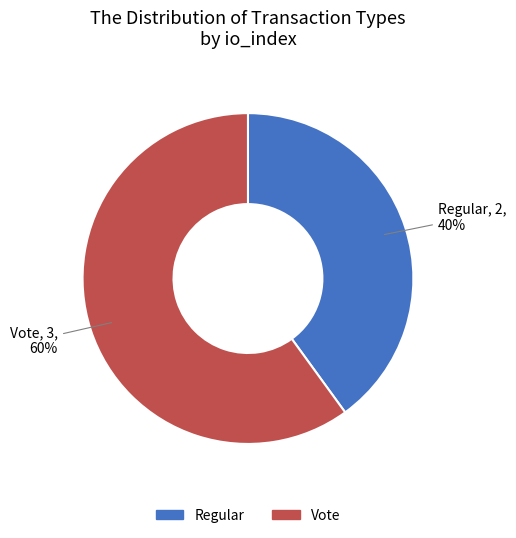

Which slice is the smallest?

Regular